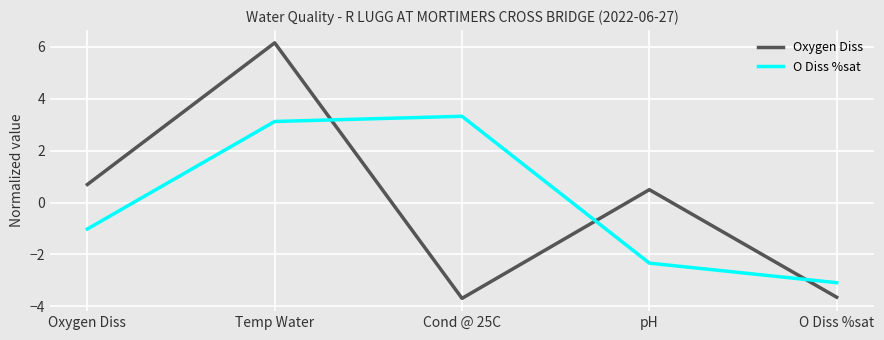

What is the greatest value displayed?

6.2